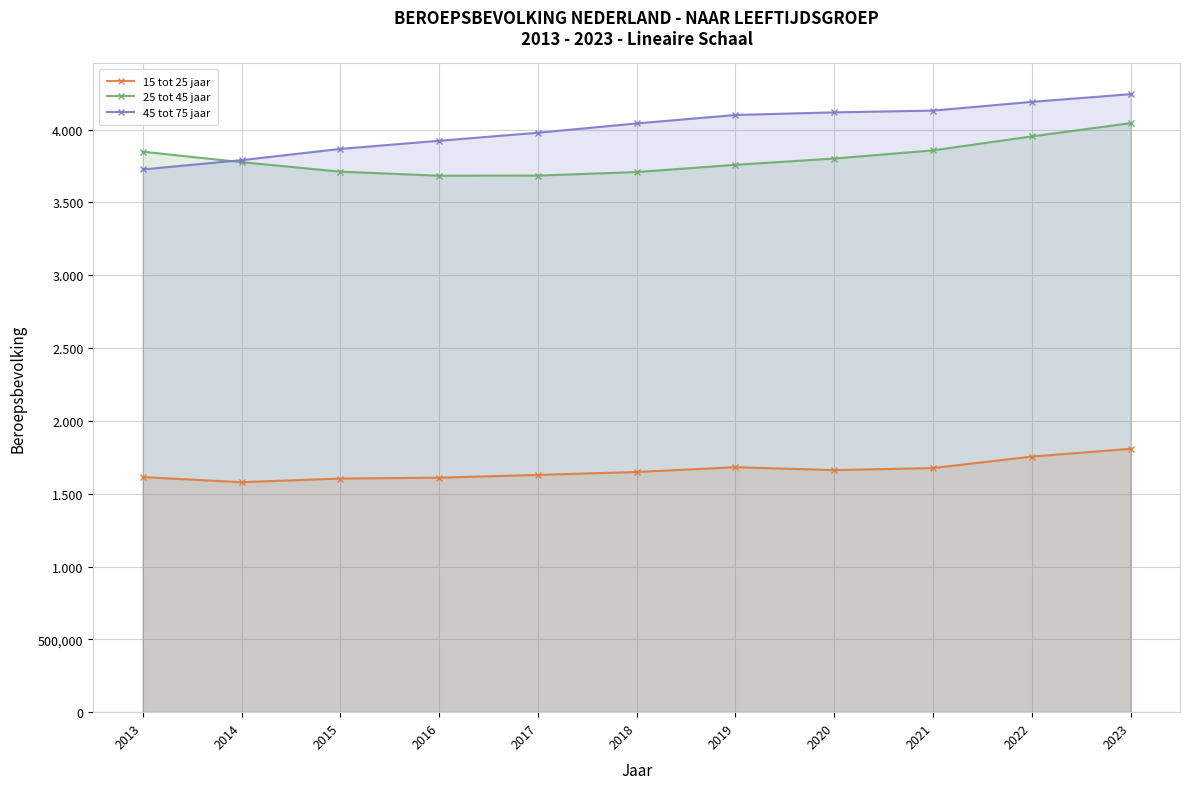

Count the number of data series in this chart.

3